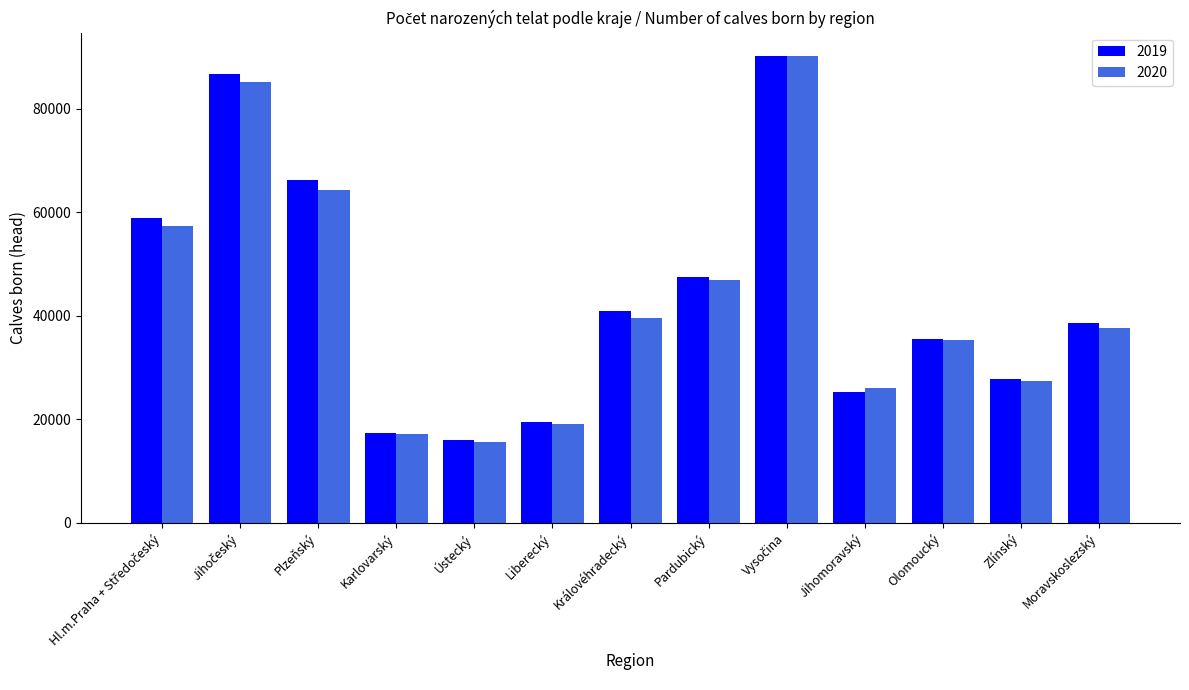

At how many categories does at least one series exceed 55412?

4